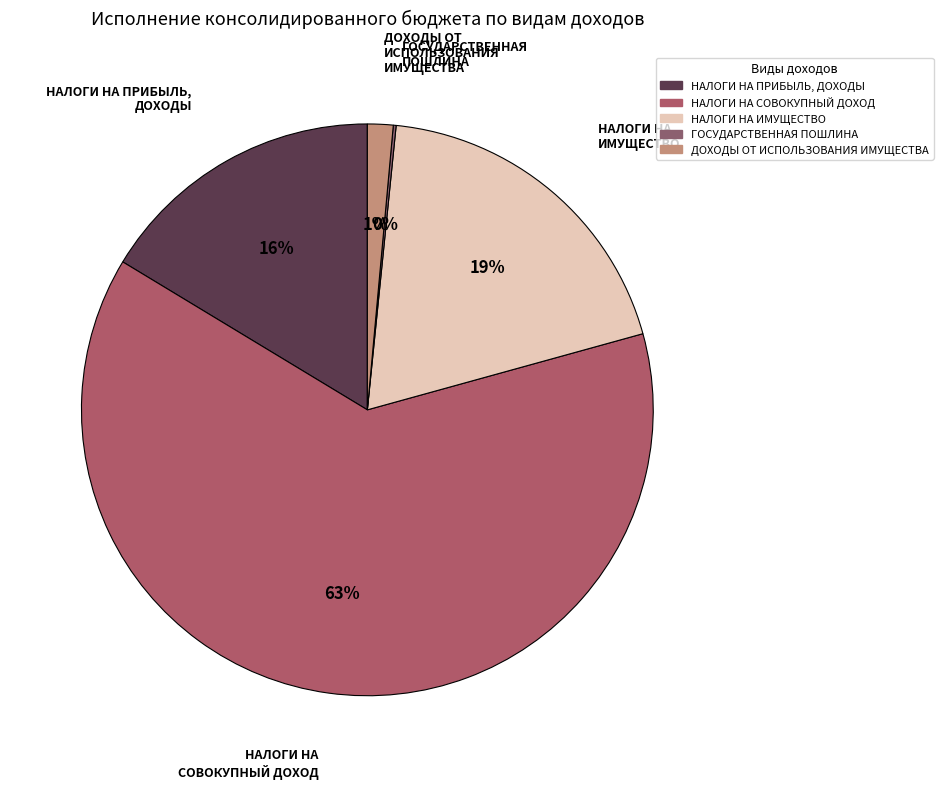

True or false: НАЛОГИ НА СОВОКУПНЫЙ ДОХОД accounts for 76% of the total.

False